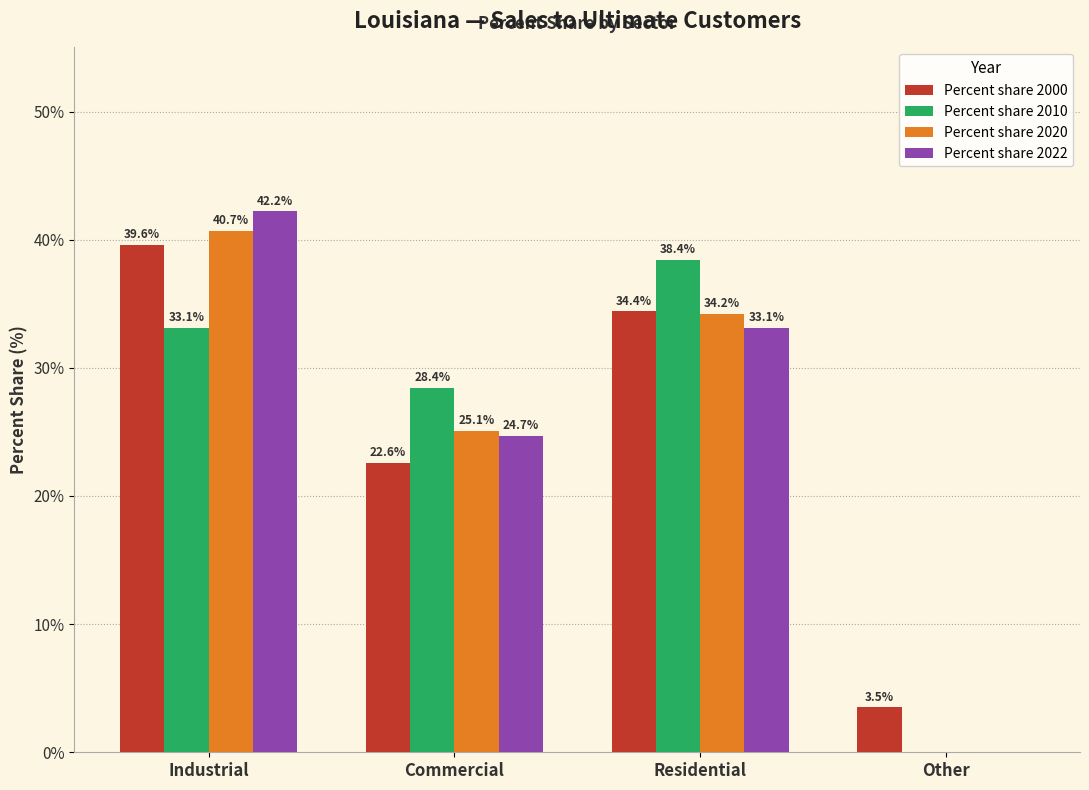

The value of Percent share 2020 at Other is 0.0. True or false?

True